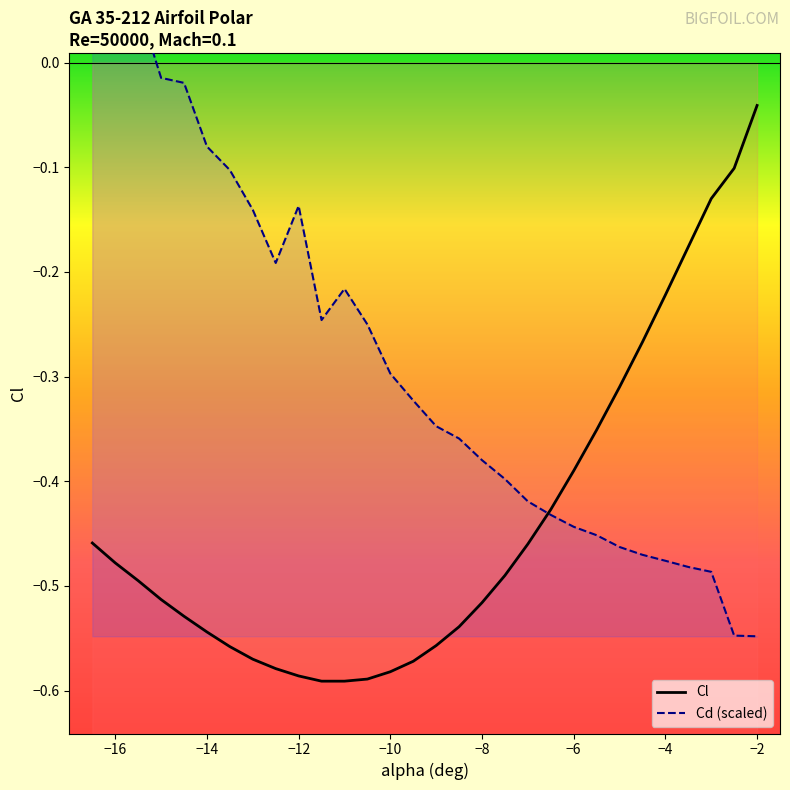

Does the chart display data point markers on the line(s)?

No